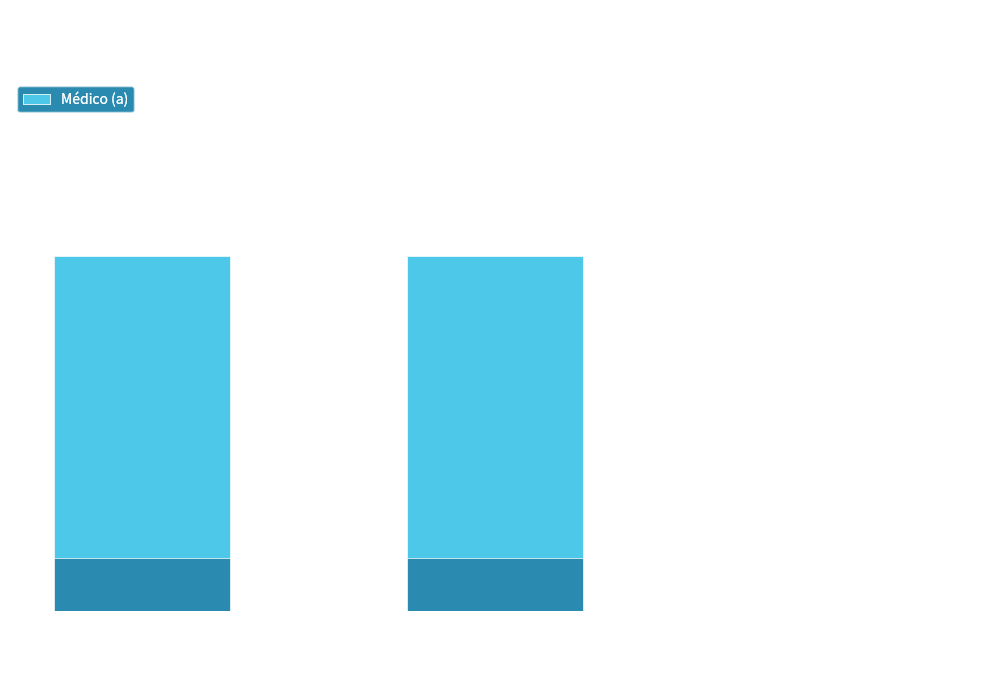

Reading left to right, transcribe all the data shown in this chart.

Titulos de Pregrado=1	Titulos de Postgrado=1	Titulos PHD=0